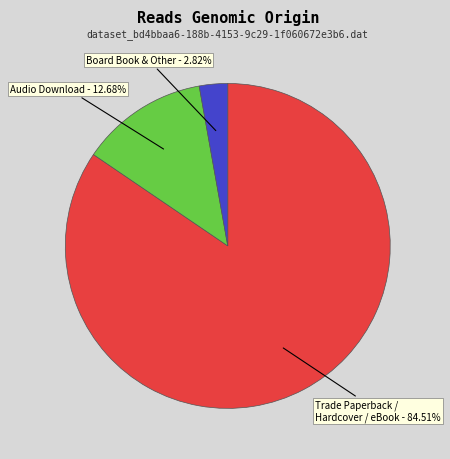

Is there any slice that represents more than half of the pie?

Yes